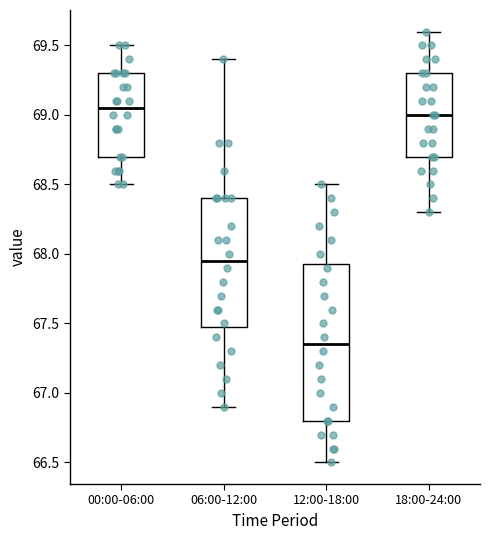

Reading left to right, read every box against the y-axis: the position of its median line, the range the box covers, and the ends of its whiskers. The values are not printed on the chart, so give them approximately, as read against the axis.

00:00-06:00: median 69.05, box 68.70 to 69.30, whiskers 68.50 to 69.50
06:00-12:00: median 67.95, box 67.50 to 68.40, whiskers 66.90 to 69.40
12:00-18:00: median 67.35, box 66.80 to 67.95, whiskers 66.50 to 68.50
18:00-24:00: median 69.00, box 68.70 to 69.30, whiskers 68.30 to 69.60